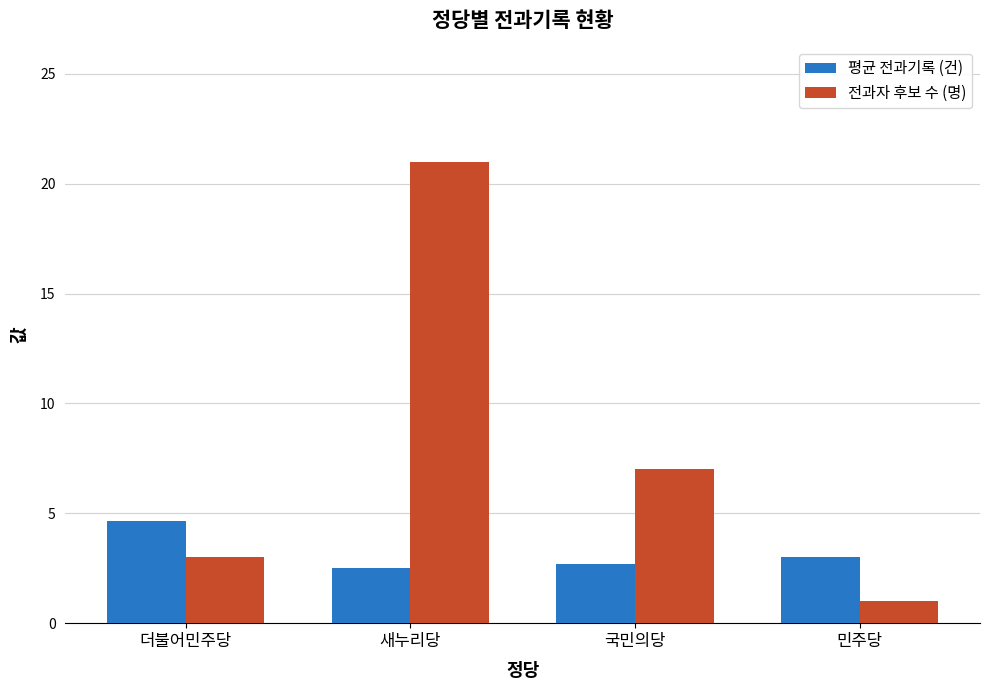

What position from the left is 민주당?

4